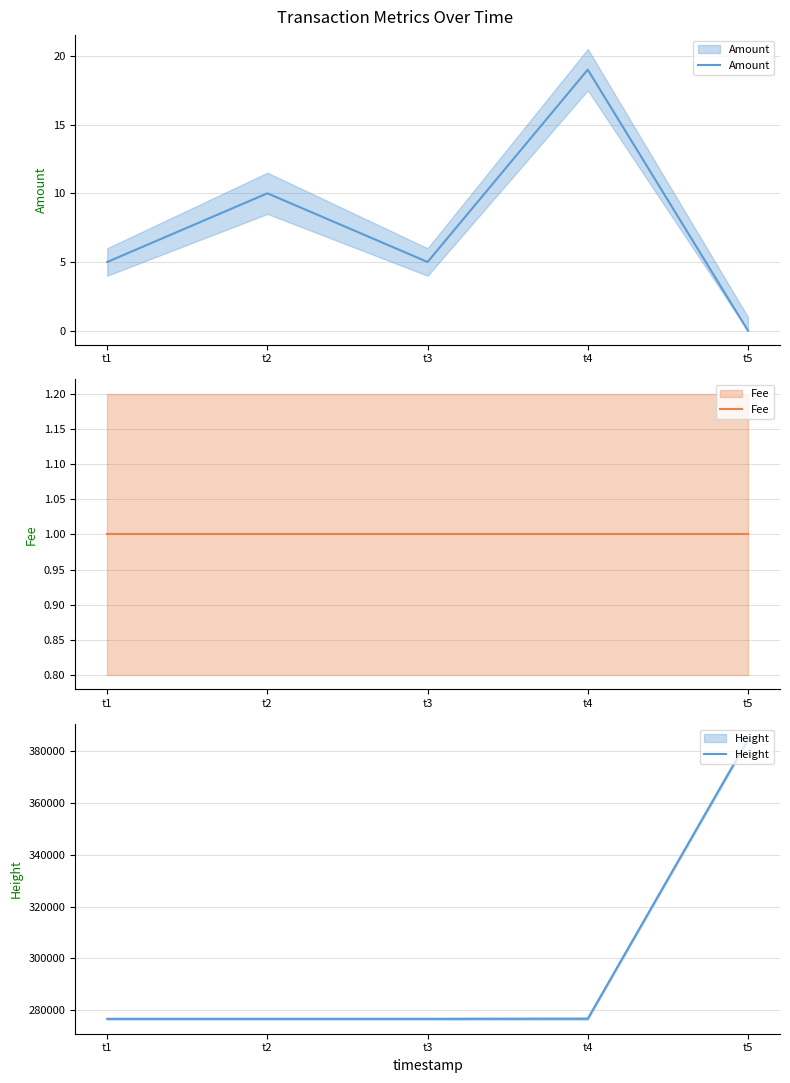

Is it true that Height equals 418839 at t2?

False